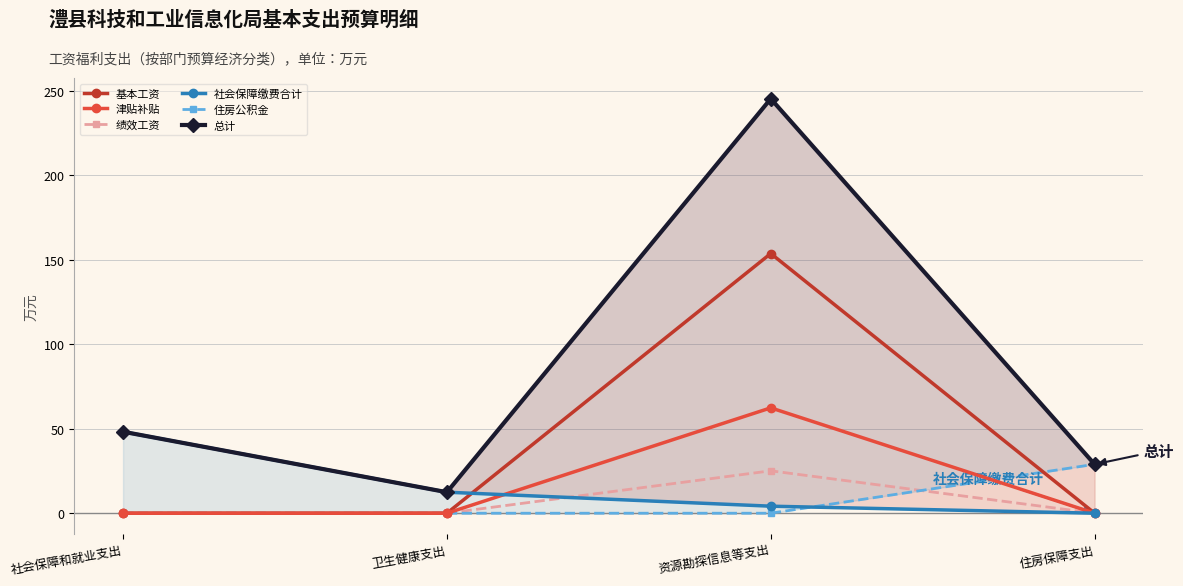

True or false: 总计 and 社会保障缴费合计 intersect in this chart.

False